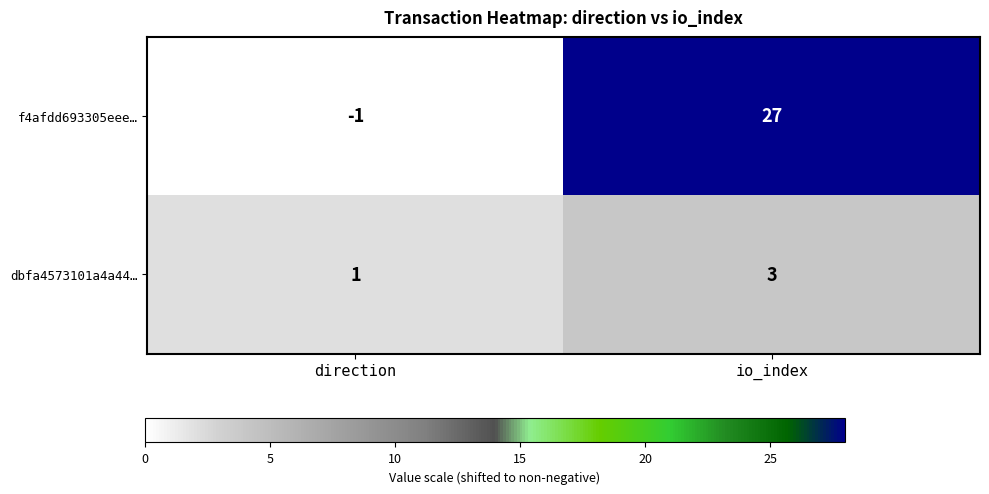

What is the sum of all dbfa4573101a4a44… values?

4